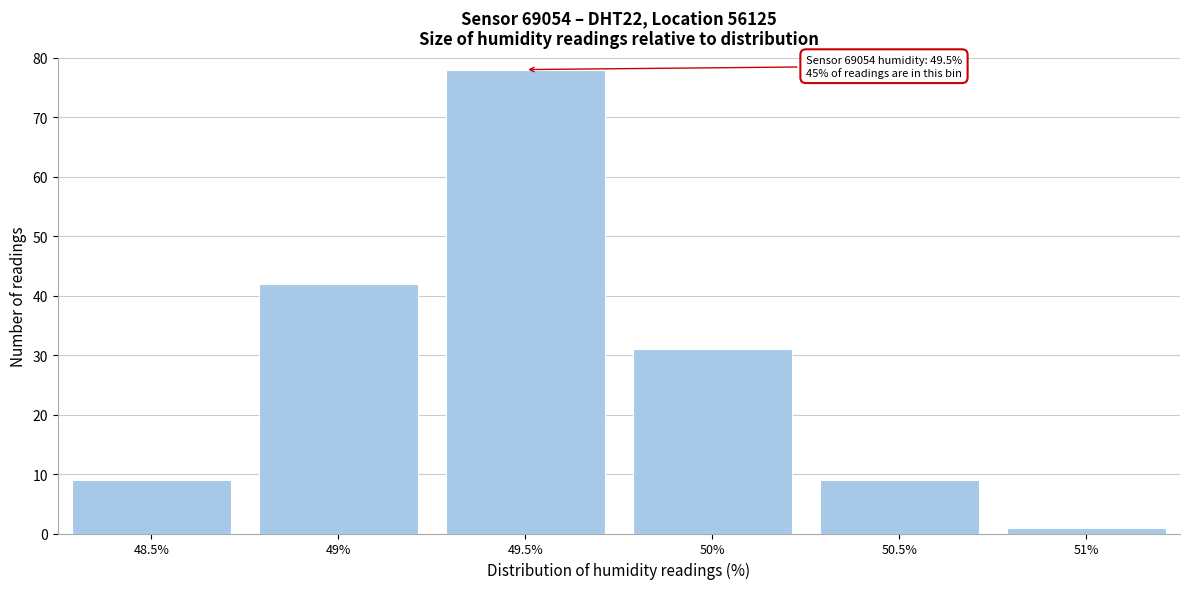

Reading left to right, what are all the values shown in this chart?

9	42	78	31	9	1